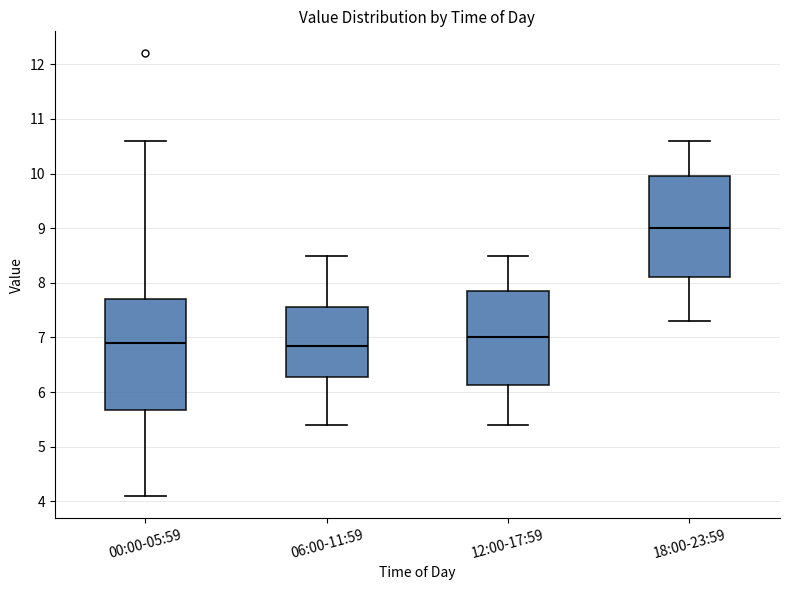

Reading left to right, read every box against the y-axis: the position of its median line, the range the box covers, and the ends of its whiskers. The values are not printed on the chart, so give them approximately, as read against the axis.

00:00-05:59: median 6.9, box 5.7 to 7.7, whiskers 4.1 to 10.6
06:00-11:59: median 6.9, box 6.3 to 7.6, whiskers 5.4 to 8.5
12:00-17:59: median 7.0, box 6.1 to 7.9, whiskers 5.4 to 8.5
18:00-23:59: median 9.0, box 8.1 to 10.0, whiskers 7.3 to 10.6